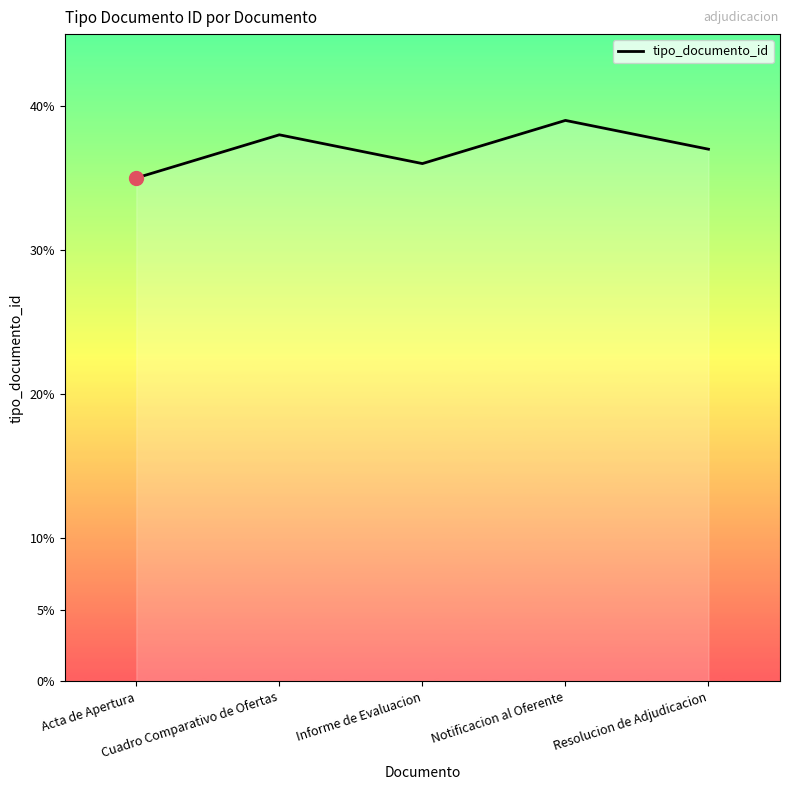

What is the greatest value displayed?

39